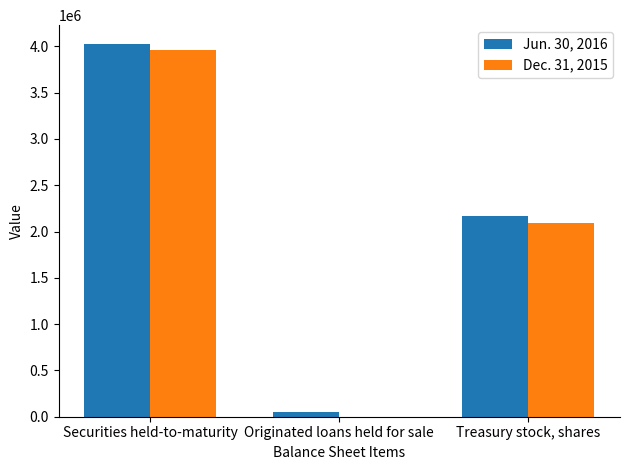

Is the value of Jun. 30, 2016 at Securities held-to-maturity greater than the value of Dec. 31, 2015 at Treasury stock, shares?

Yes